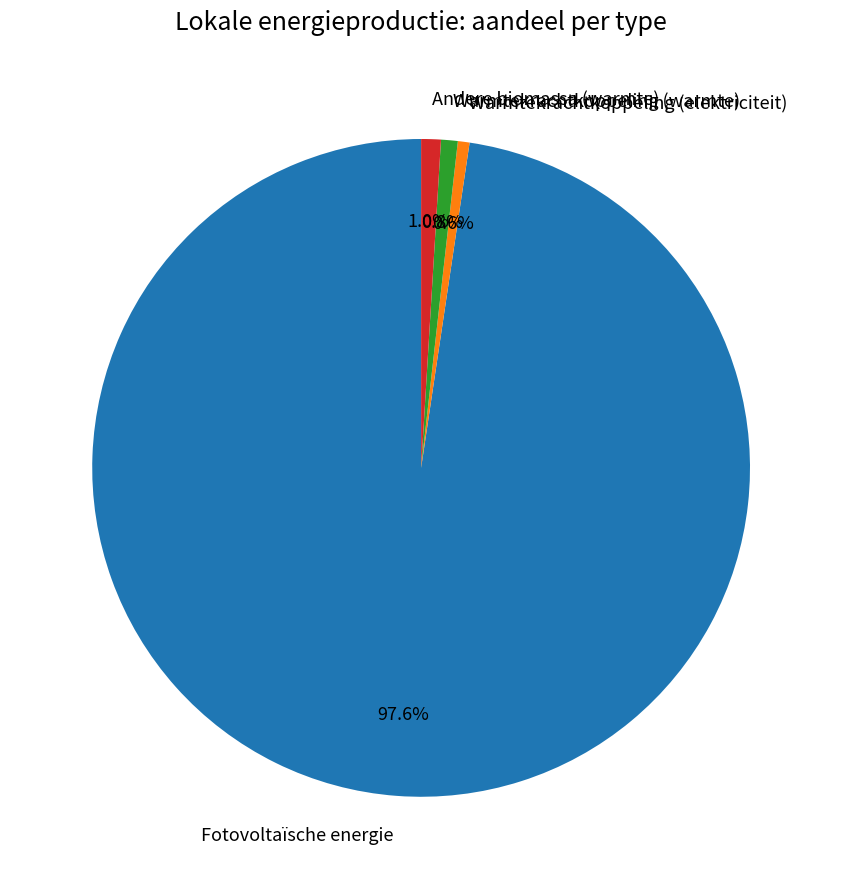

Which category has the biggest portion of the pie?

Fotovoltaïsche energie